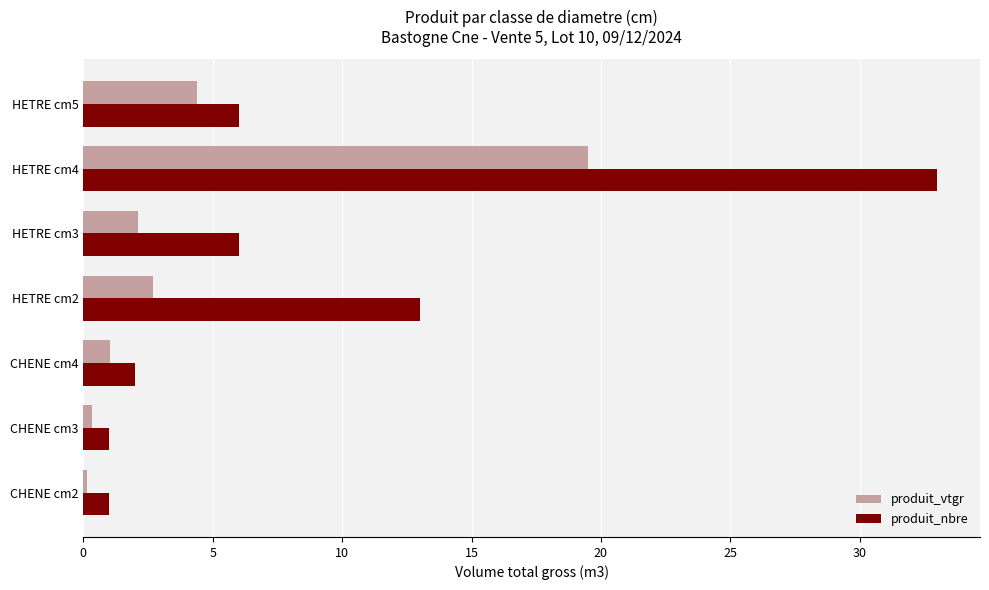

What is the difference between the produit_nbre values at HETRE cm2 and HETRE cm4?

20.0